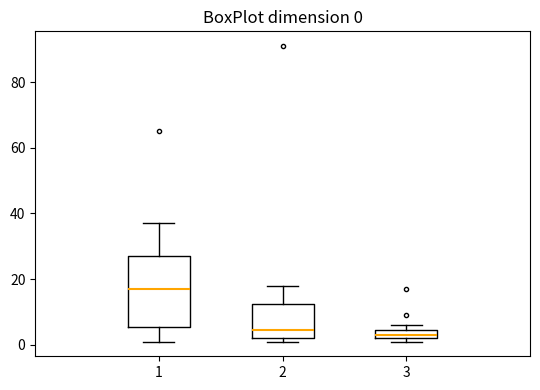

Which box is the tallest, from its lower edge to its upper edge?

1